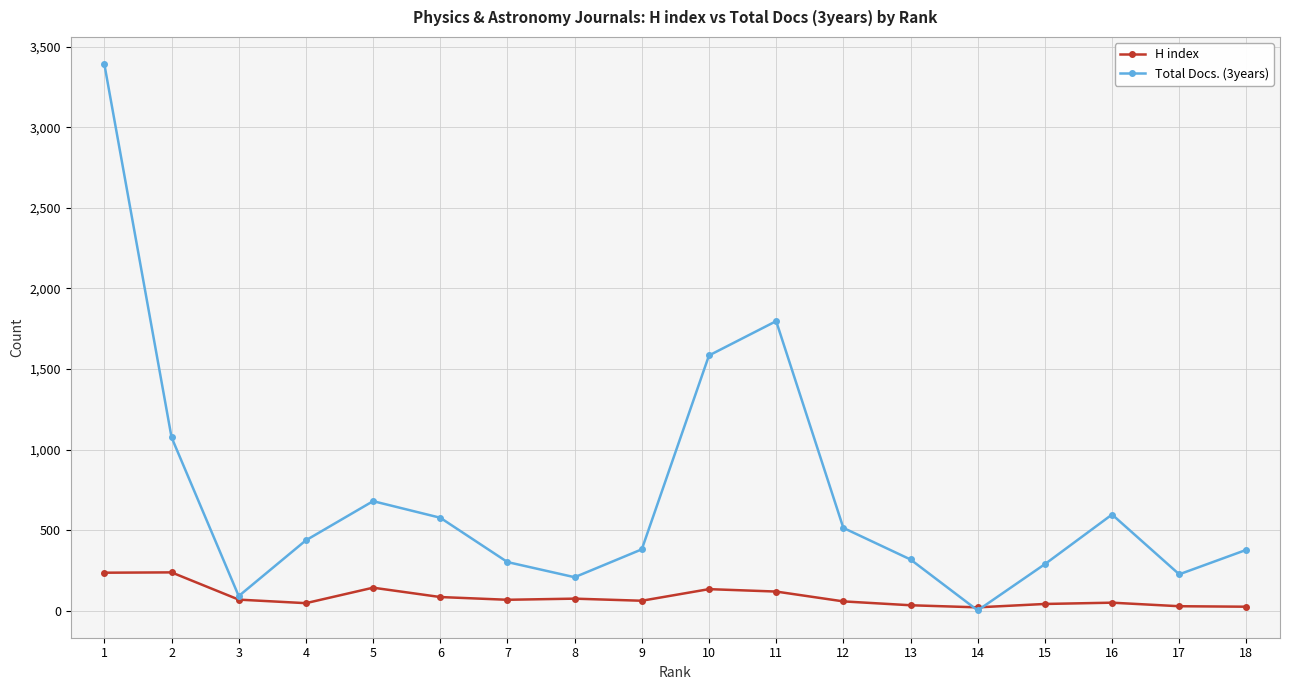

Rank the series by their average value, from highest to lowest.

Total Docs. (3years), H index